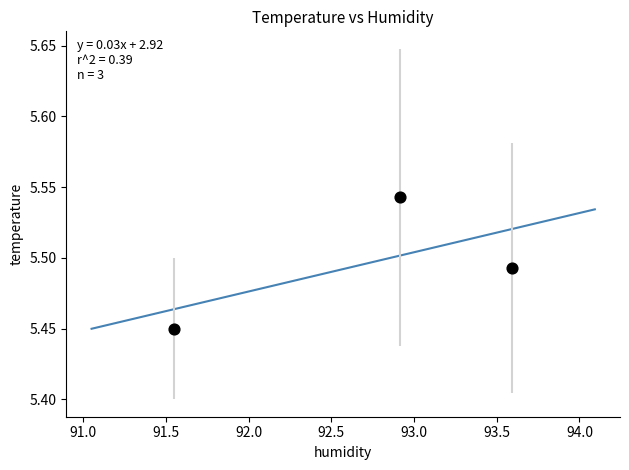

What is the range of X values (max minus min)?

2.0